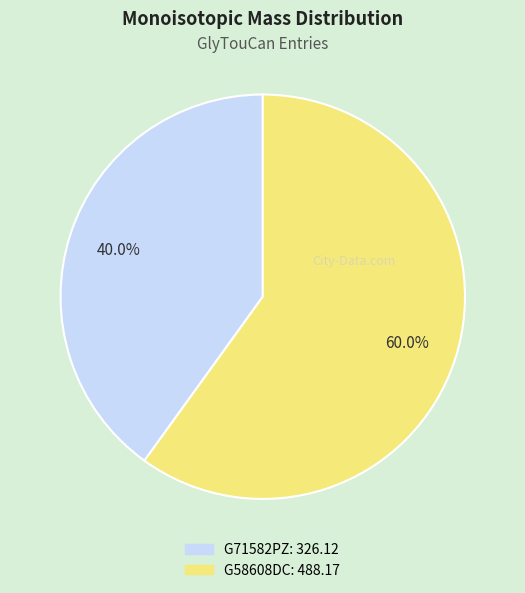

Count the number of slices in the pie.

2